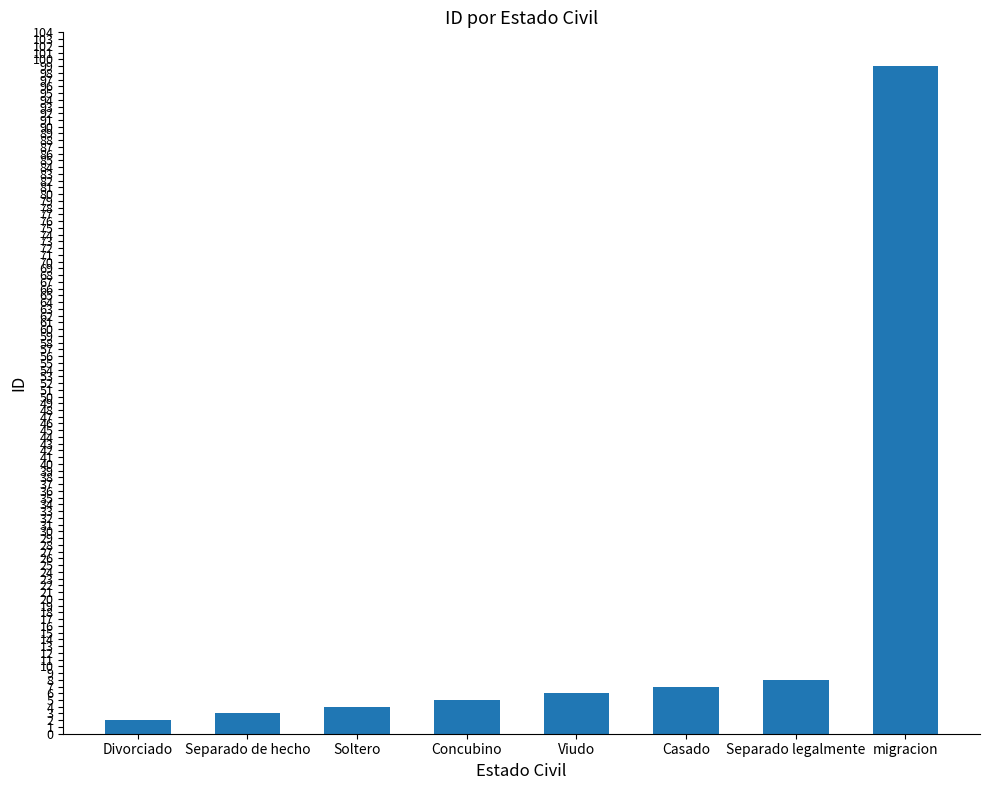

Are the bars grouped side by side (vs. stacked)?

No